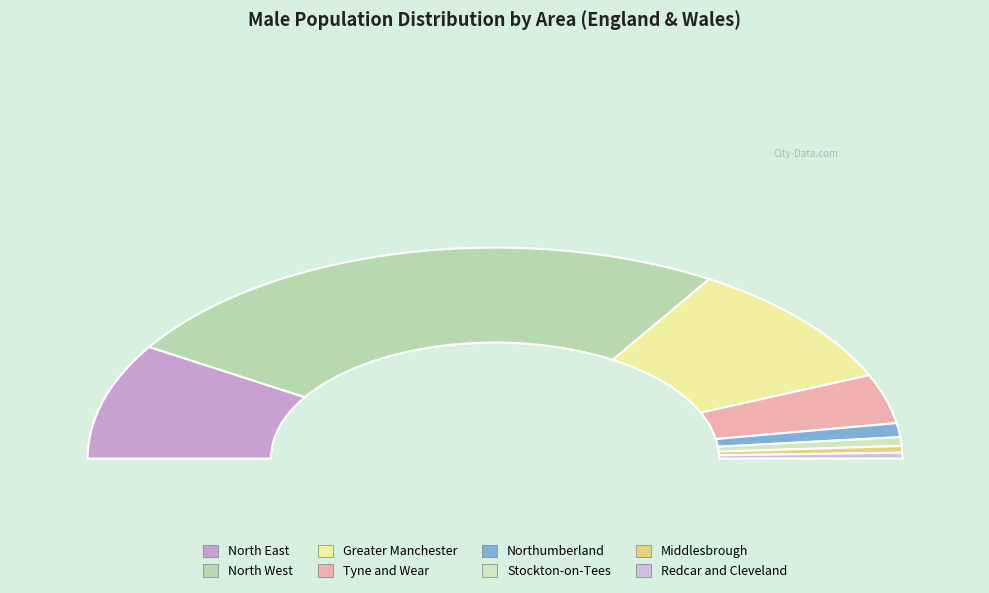

To the nearest percent, what is the average slice percentage?

12%